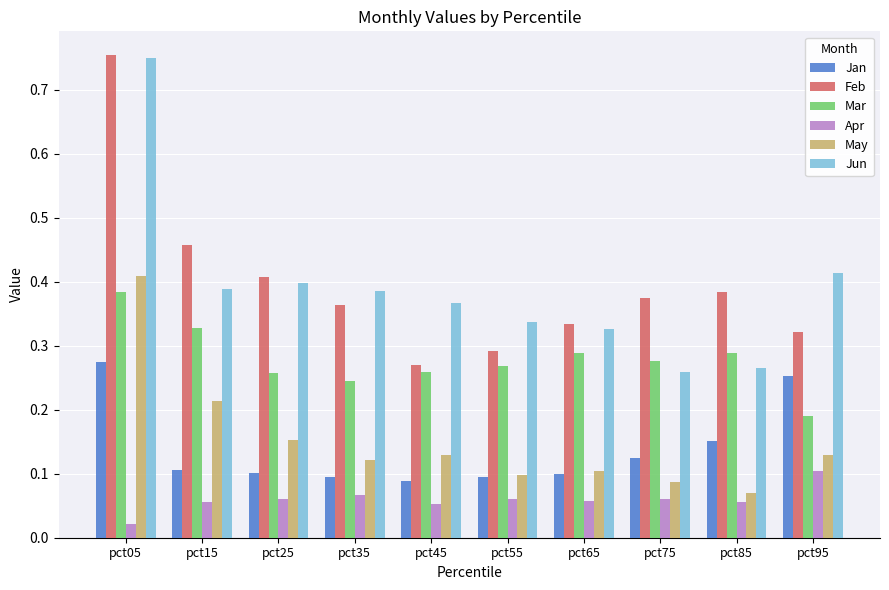

Are the bars grouped side by side (vs. stacked)?

Yes